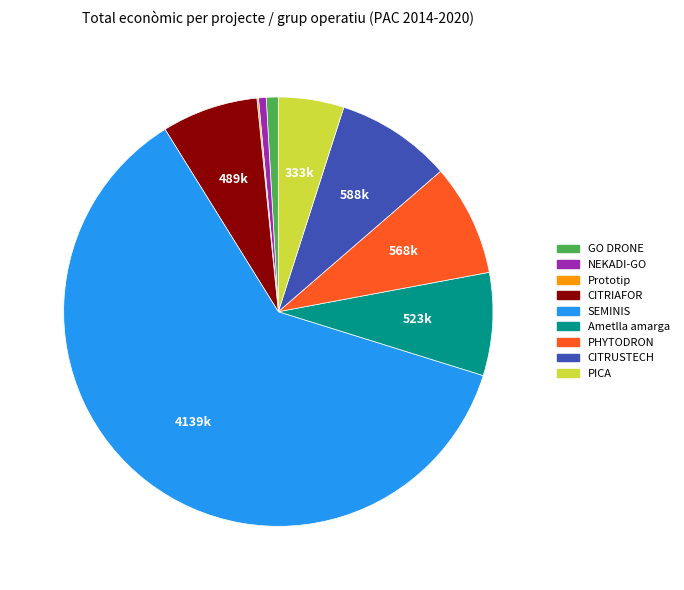

Which has a higher value, CITRUSTECH or PICA?

CITRUSTECH